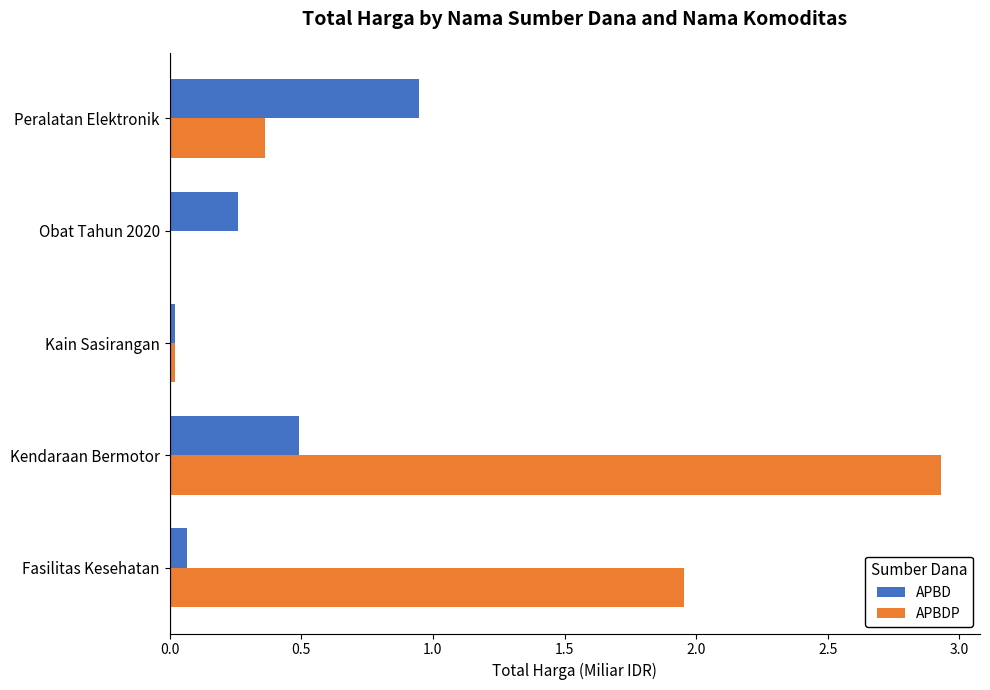

Which series changed the most between Obat Tahun 2020 and Peralatan Elektronik?

APBD